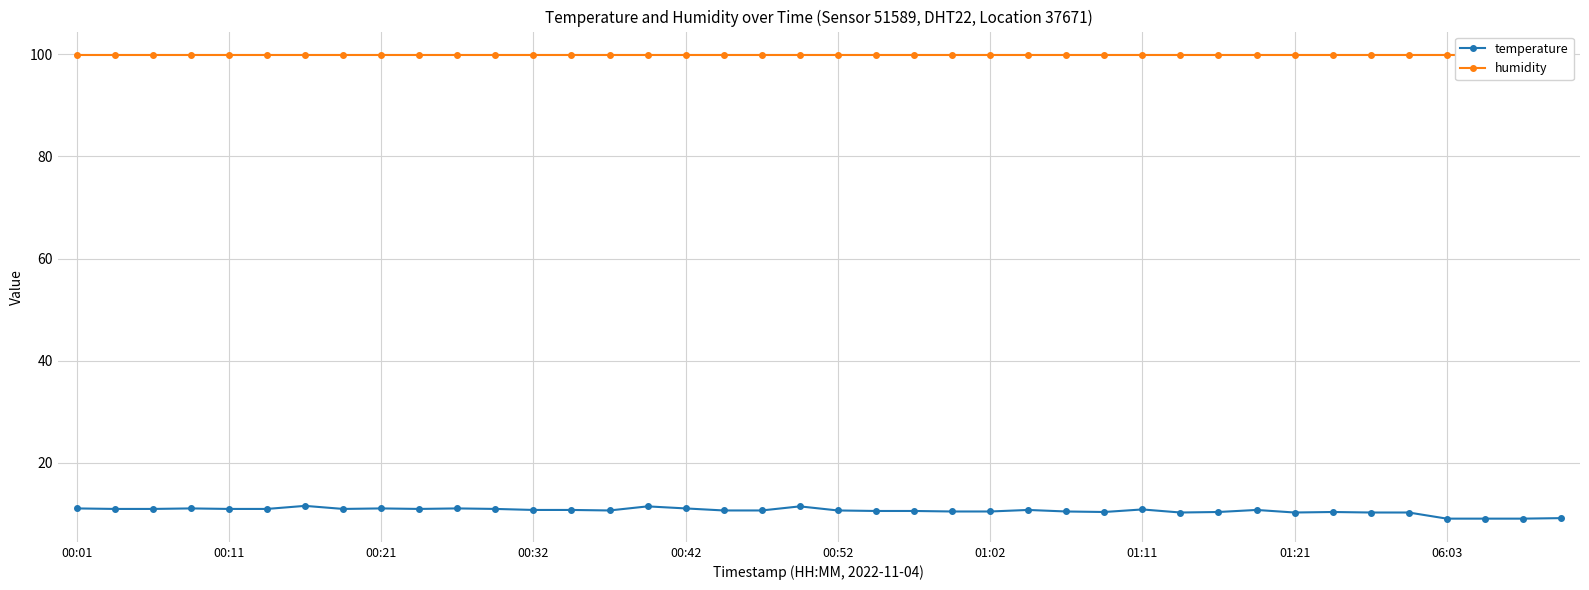

How many lines are shown in the chart?

2